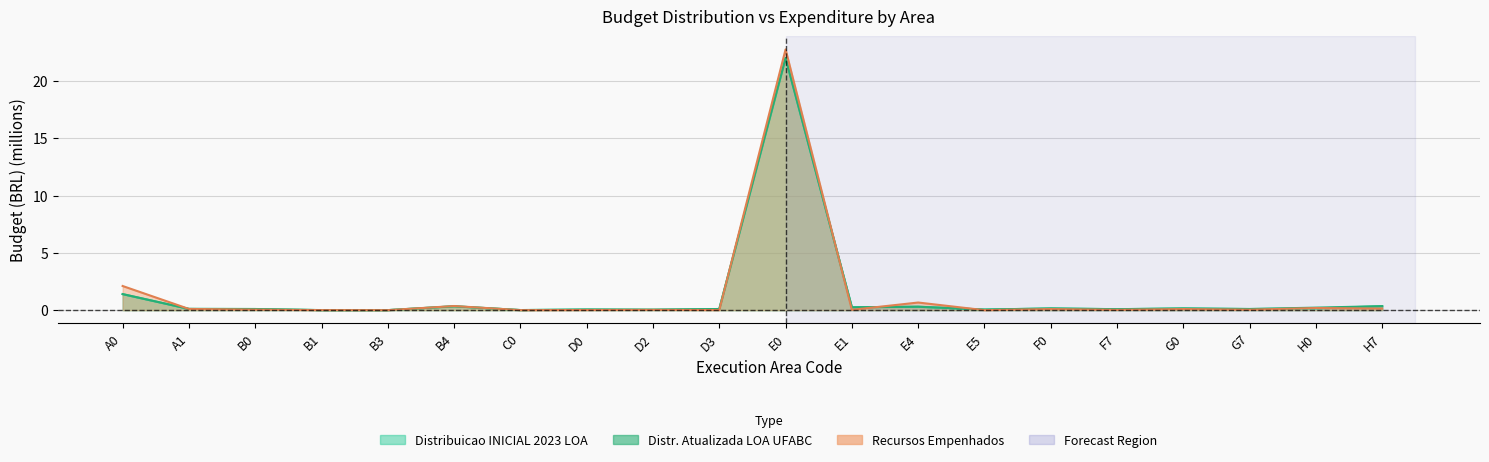

How many lines are shown in the chart?

3